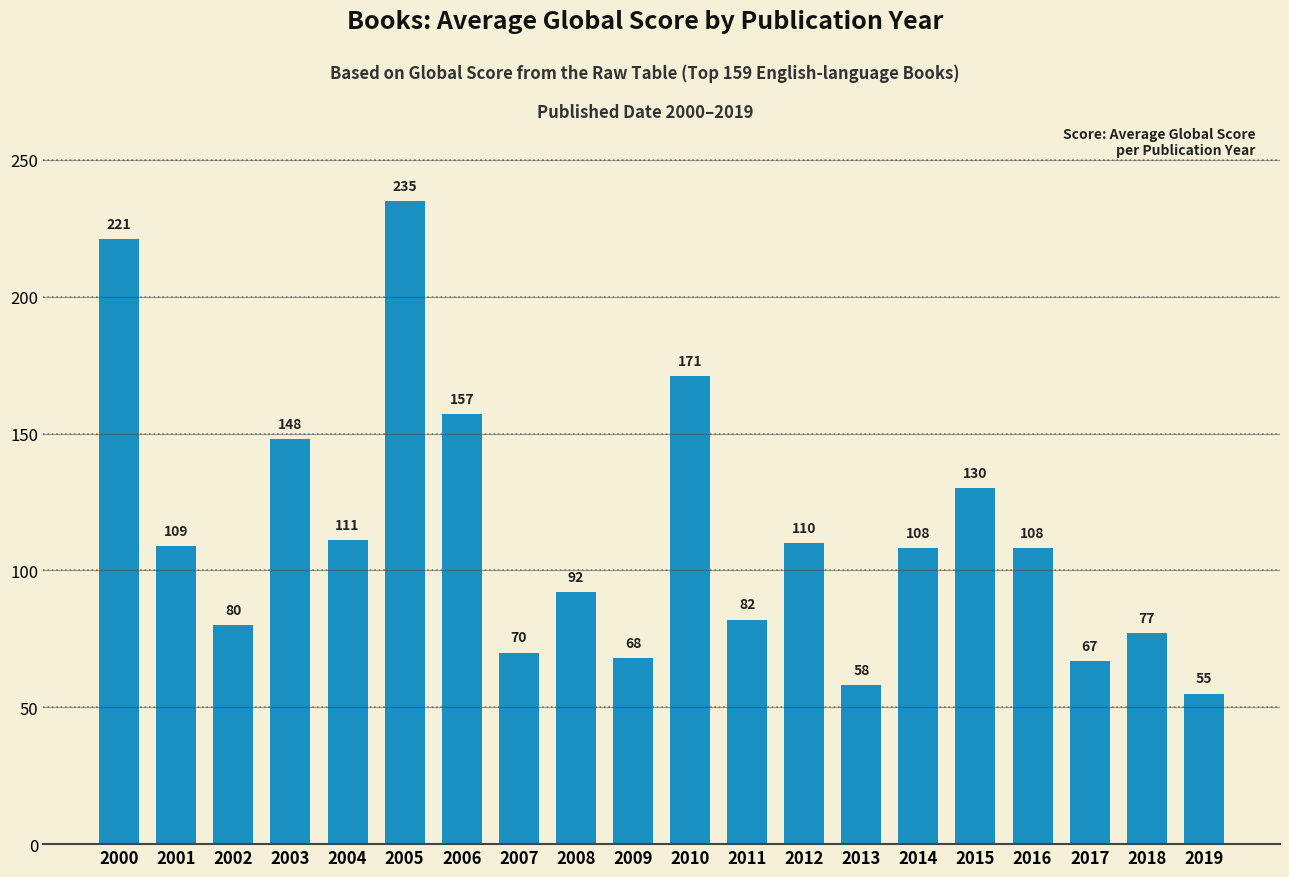

What is the change in value from 2005 to 2016?

-127